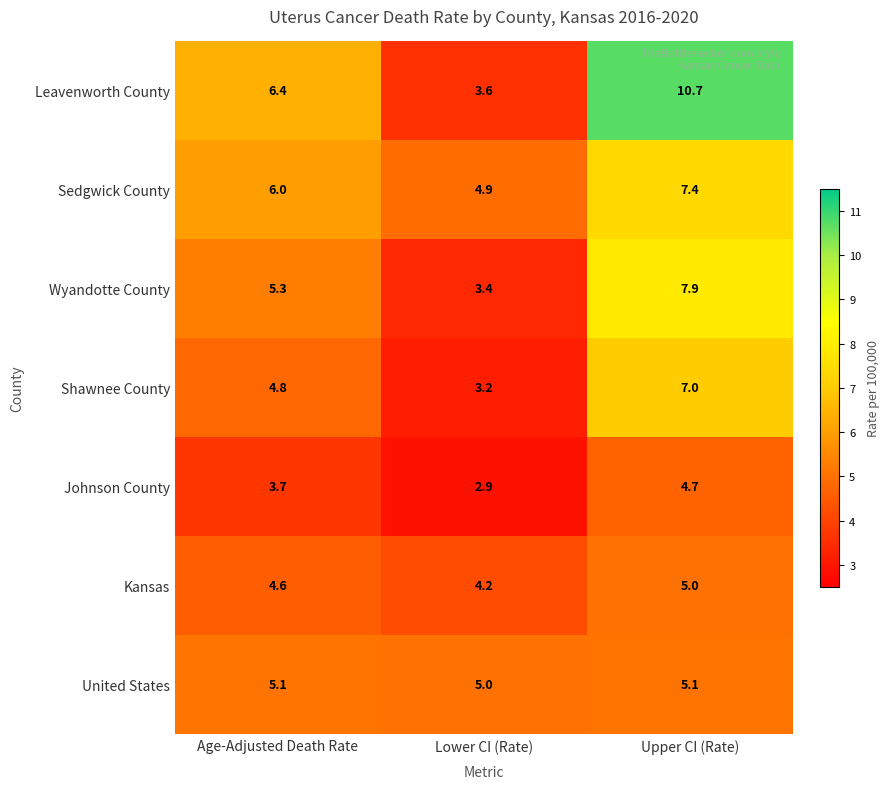

What is the smallest value displayed?

2.9